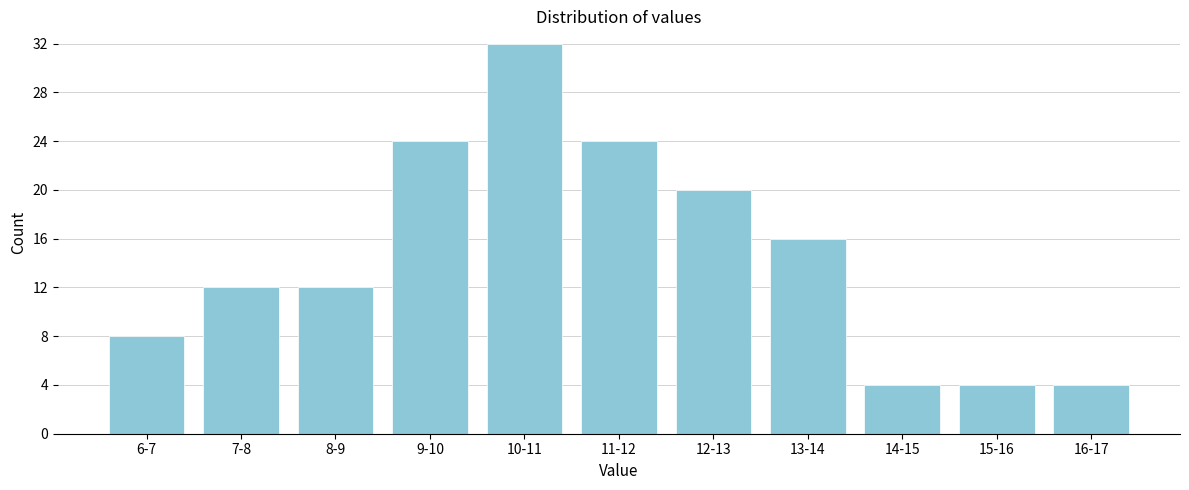

Reading left to right, extract all data points from this chart.

8	12	12	24	32	24	20	16	4	4	4